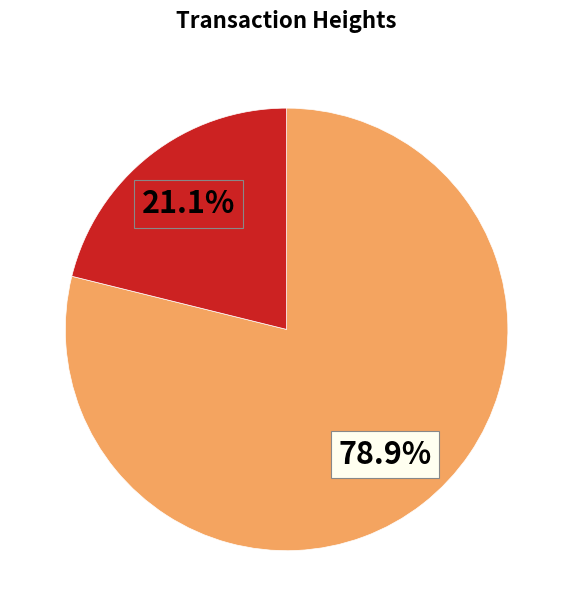

Count the number of slices in the pie.

2